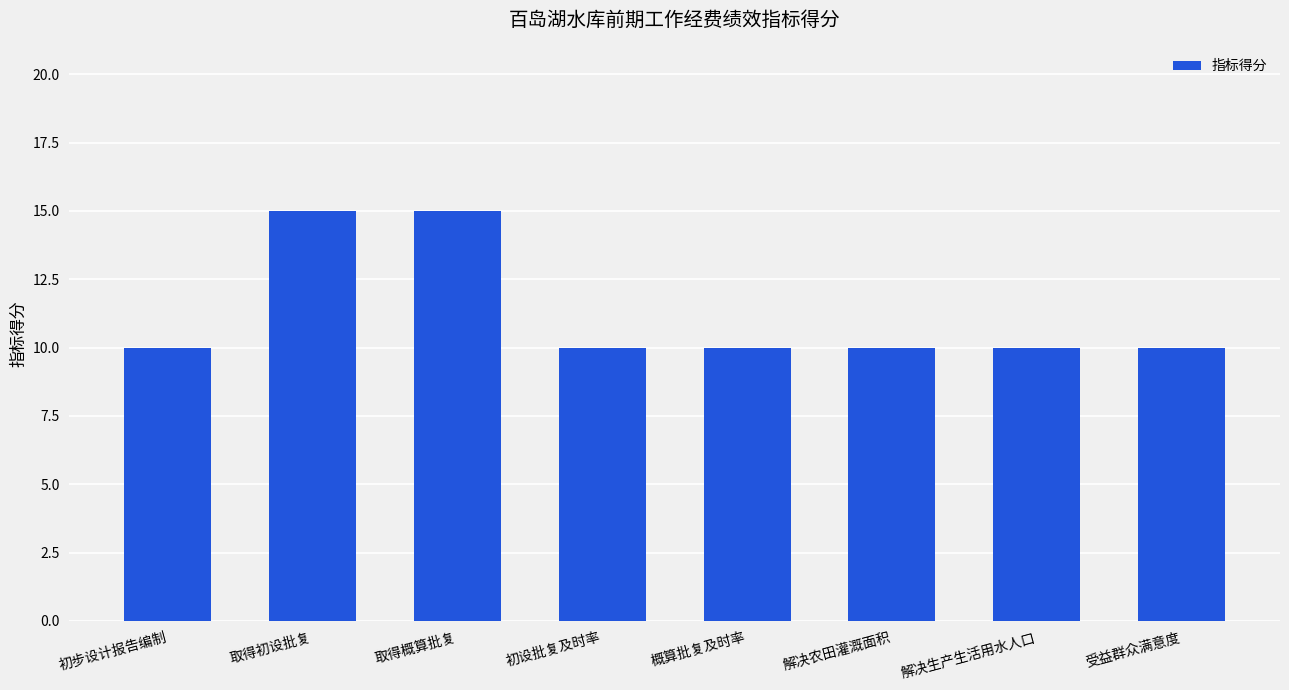

Read the value at 取得概算批复.

15